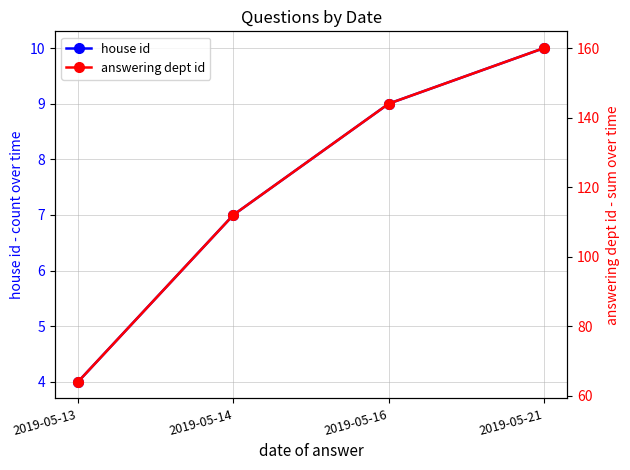

Which category has the lowest value across all series?

2019-05-13